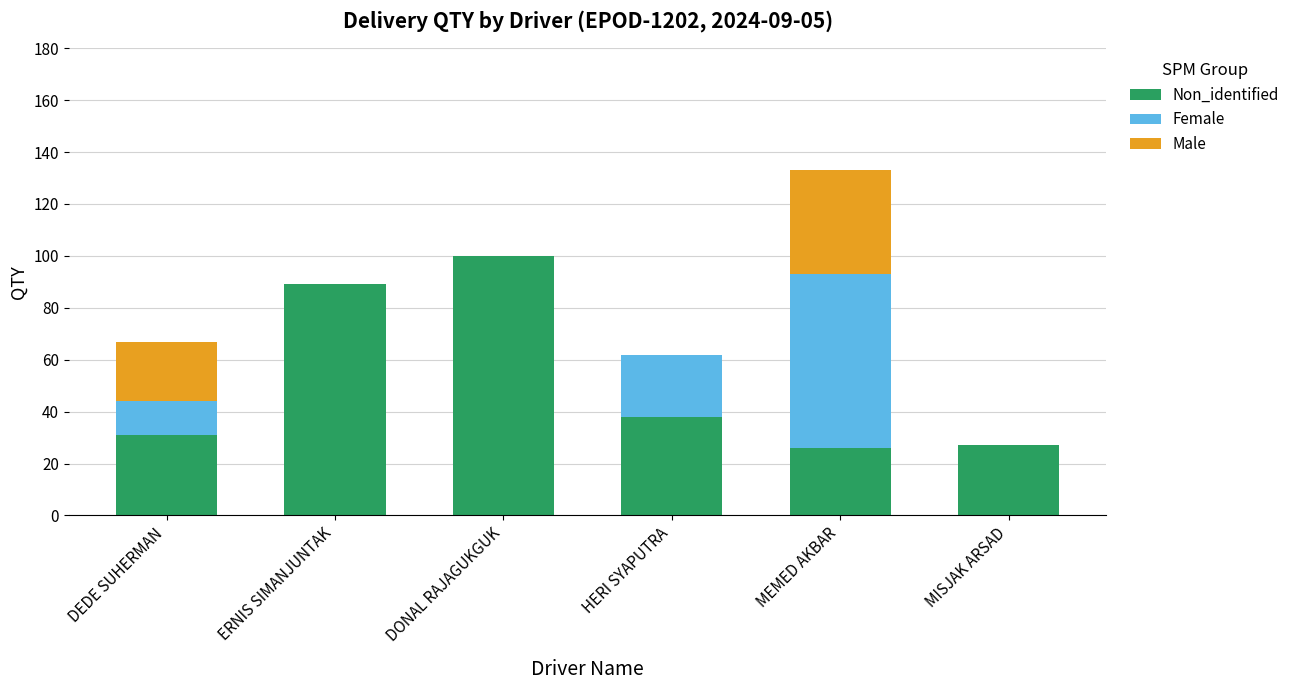

What is the total value across all series at ERNIS SIMANJUNTAK?

89